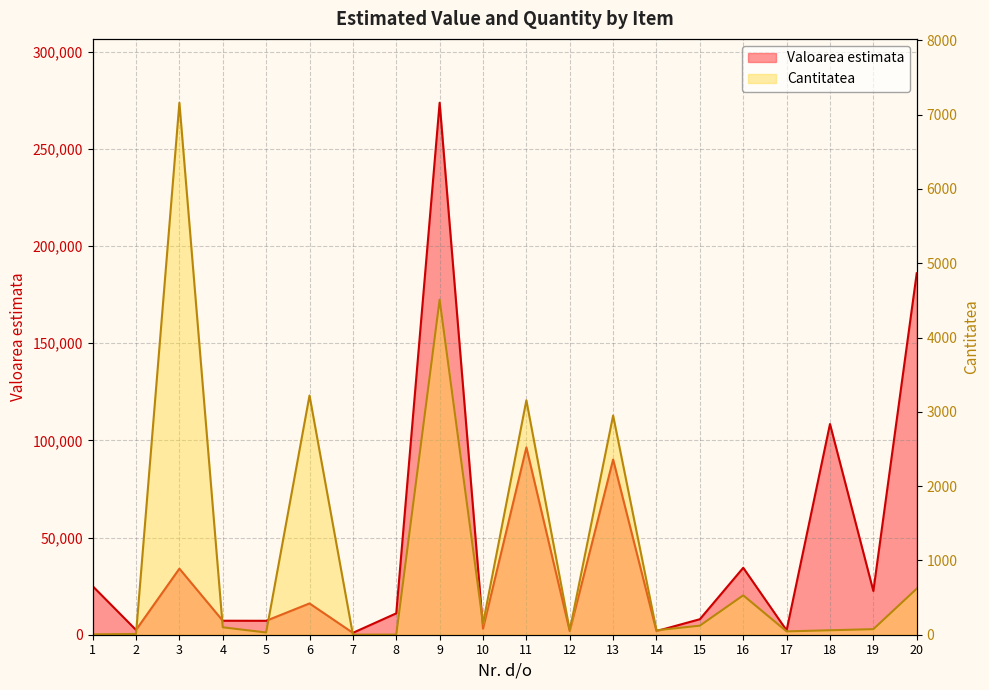

What are all the series names shown in the legend?

Valoarea estimata, Cantitatea